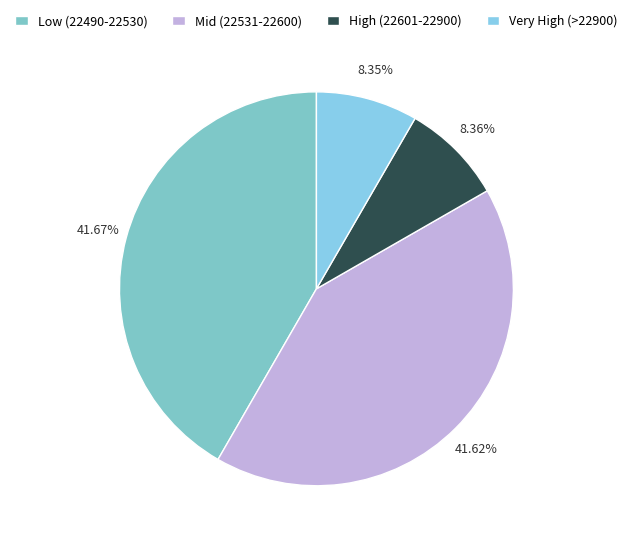

To the nearest percent, what is the average slice percentage?

25%